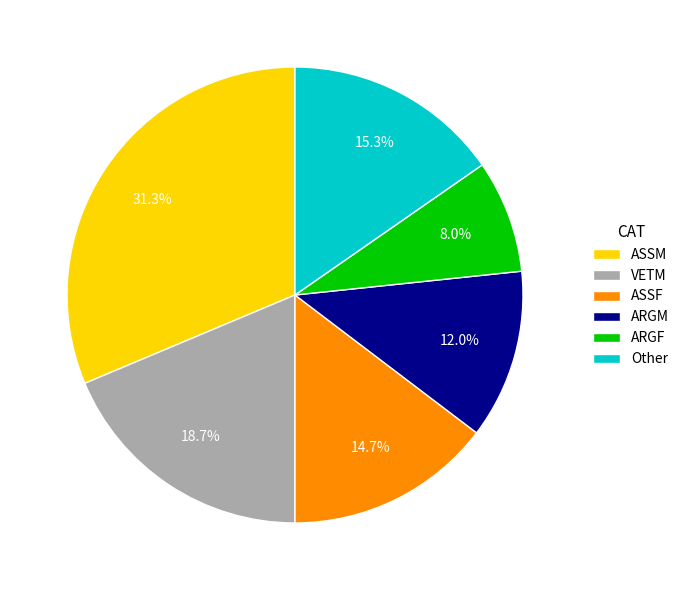

The ARGM slice represents 1% of the pie. True or false?

False